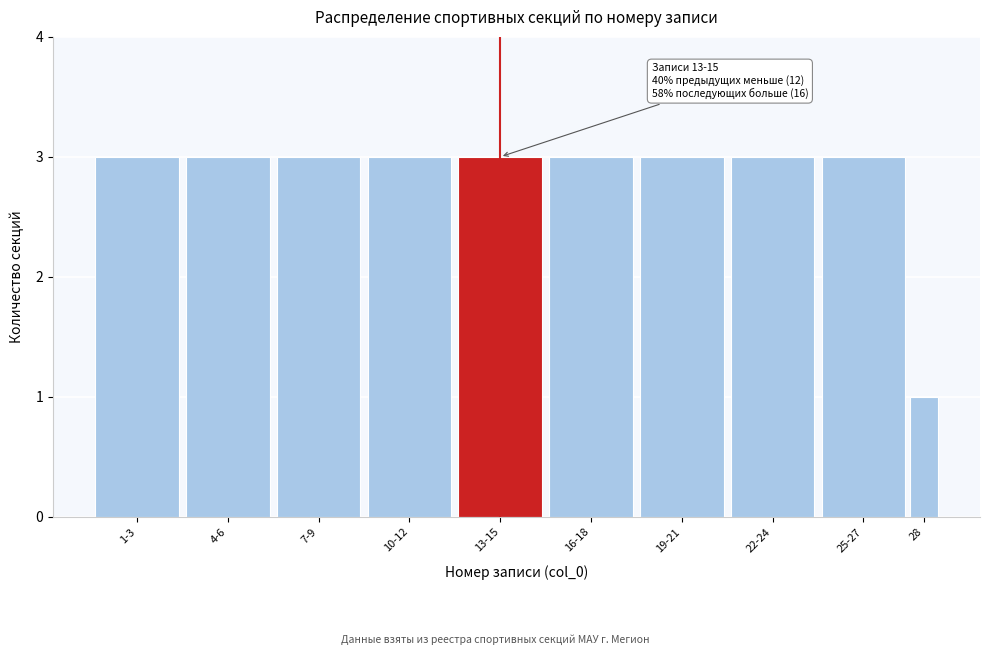

Reading right to left, list all the values displayed in this chart.

1	3	3	3	3	3	3	3	3	3